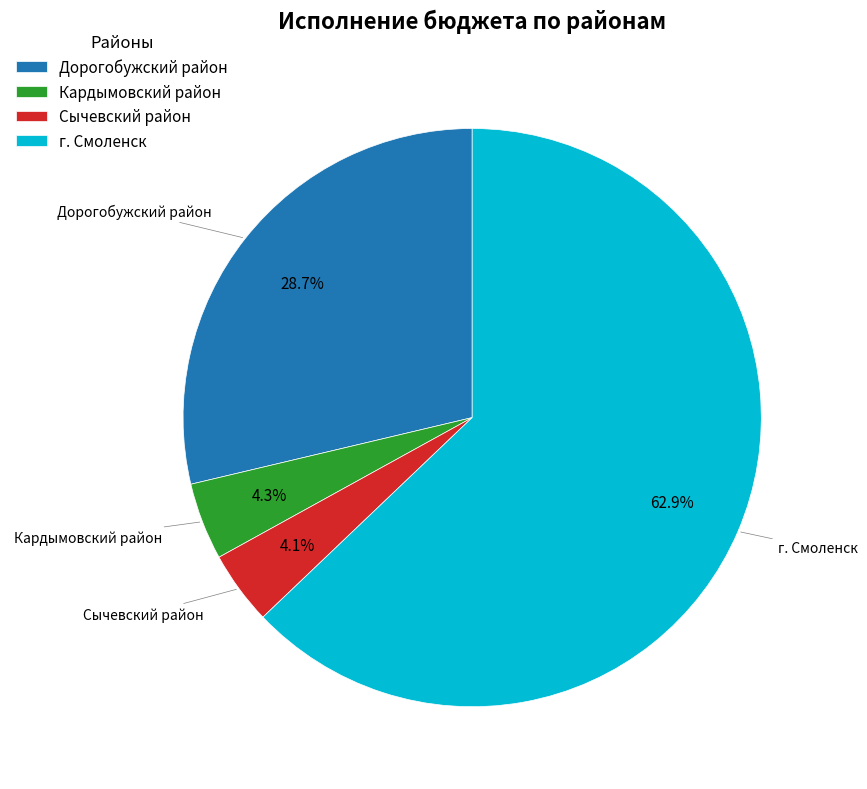

Which category has the biggest portion of the pie?

г. Смоленск